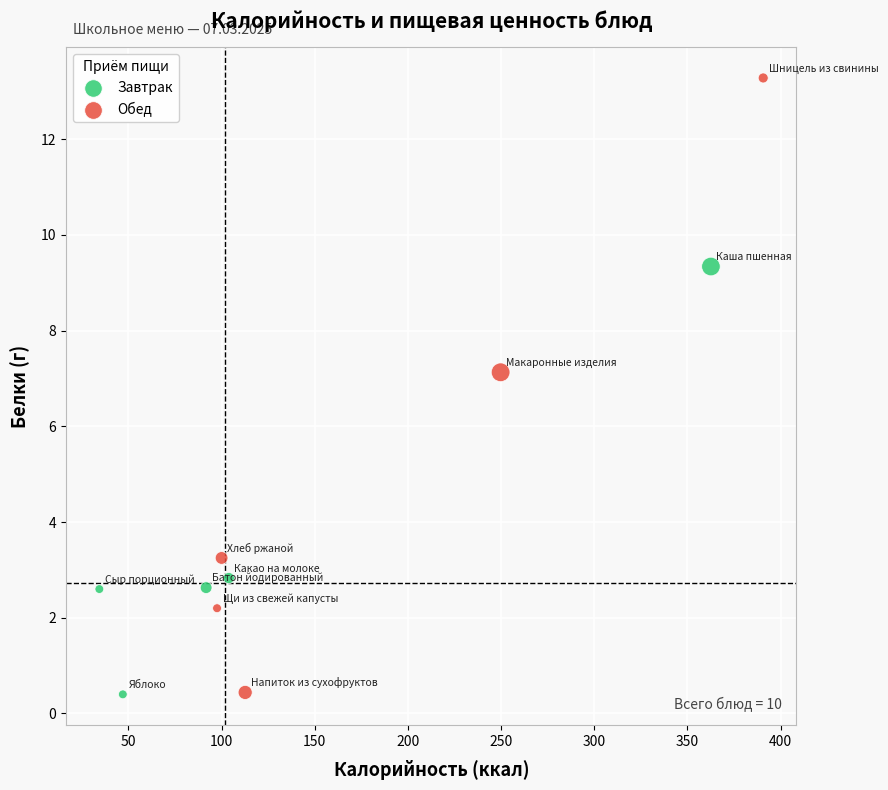

Which series has the largest Y range (max minus min)?

Обед